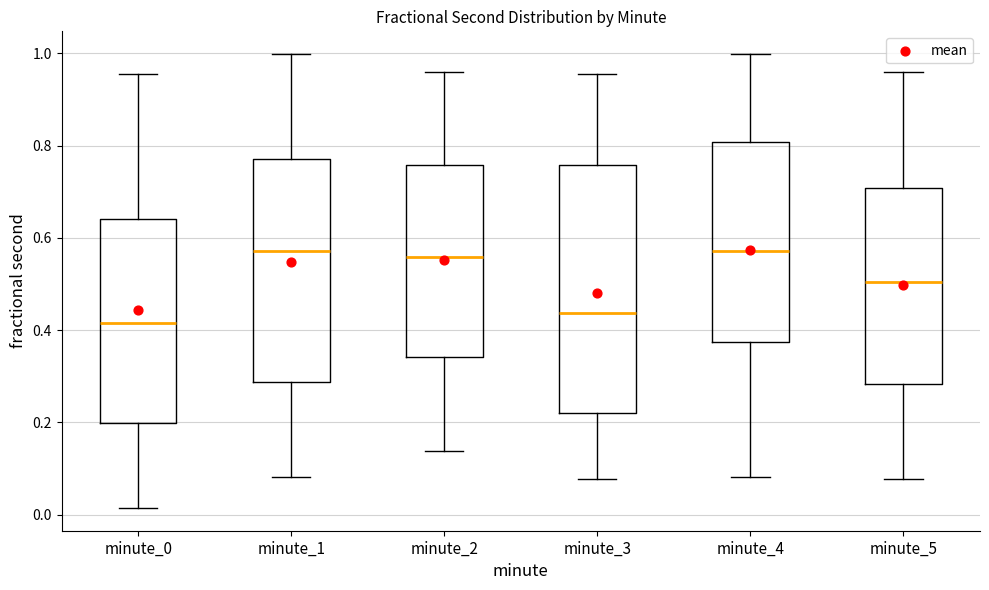

Reading left to right, read every box against the y-axis: the position of its median line, the range the box covers, and the ends of its whiskers. The values are not printed on the chart, so give them approximately, as read against the axis.

minute_0: median 0.42, box 0.20 to 0.64, whiskers 0.02 to 0.96
minute_1: median 0.58, box 0.28 to 0.78, whiskers 0.08 to 1.00
minute_2: median 0.56, box 0.34 to 0.76, whiskers 0.14 to 0.96
minute_3: median 0.44, box 0.22 to 0.76, whiskers 0.08 to 0.96
minute_4: median 0.58, box 0.38 to 0.80, whiskers 0.08 to 1.00
minute_5: median 0.50, box 0.28 to 0.70, whiskers 0.08 to 0.96